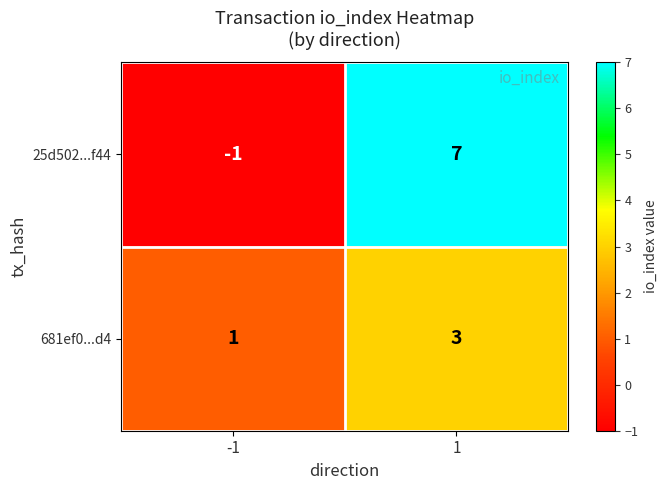

What is the difference between the 25d502...f44 values at 1 and -1?

8